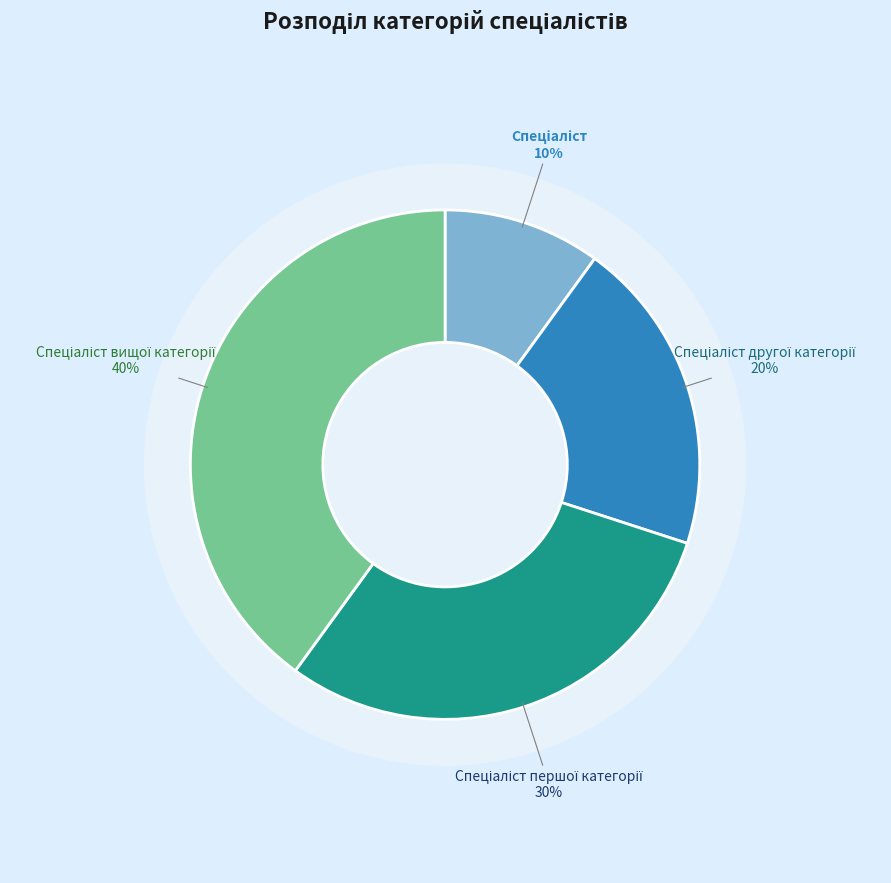

What is the ratio of the value at Спеціаліст другої категорії to the value at Спеціаліст вищої категорії?

0.5